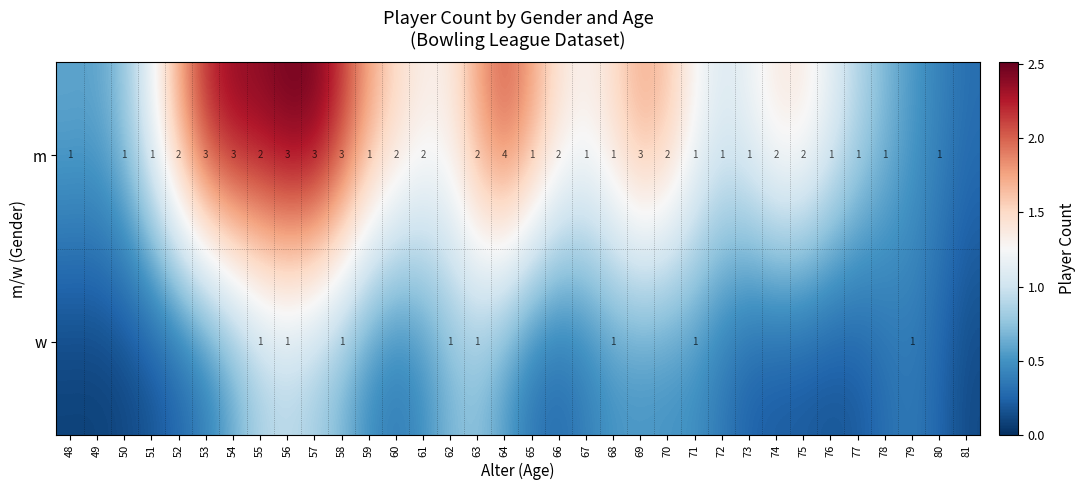

At 55, list the series in order from largest to smallest.

m, w